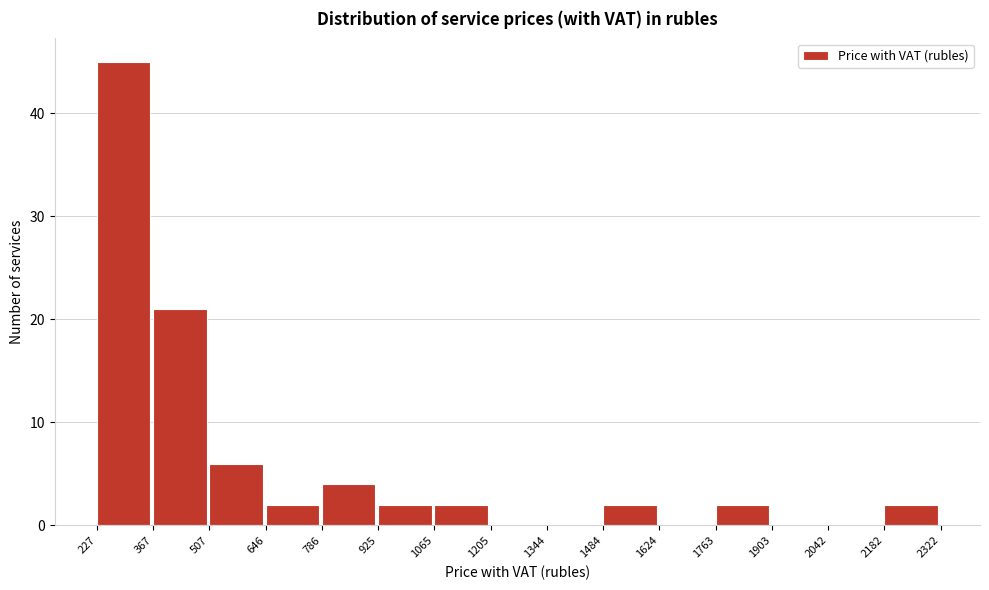

Reading left to right, transcribe this chart: for each bar, give the range it covers on the x-axis and its height. The values are not printed on the chart, so give them approximately, as read against the axis.

227 to 367: 45
367 to 507: 21
507 to 646: 6
646 to 786: 2
786 to 925: 4
925 to 1065: 2
1065 to 1205: 2
1205 to 1344: 0
1344 to 1484: 0
1484 to 1624: 2
1624 to 1763: 0
1763 to 1903: 2
1903 to 2042: 0
2042 to 2182: 0
2182 to 2322: 2